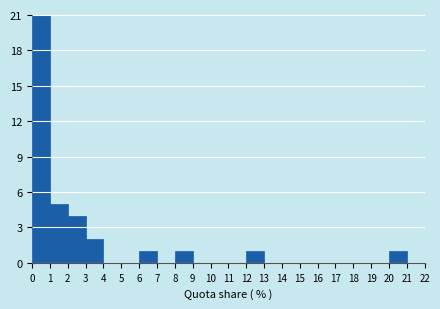

Which range on the x-axis has the tallest bar?

0 to 1